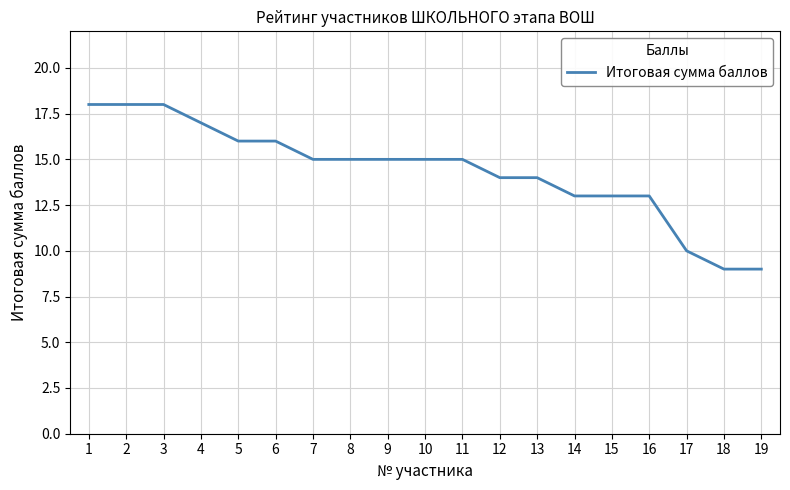

Is it true that the value at 1 is 28?

False